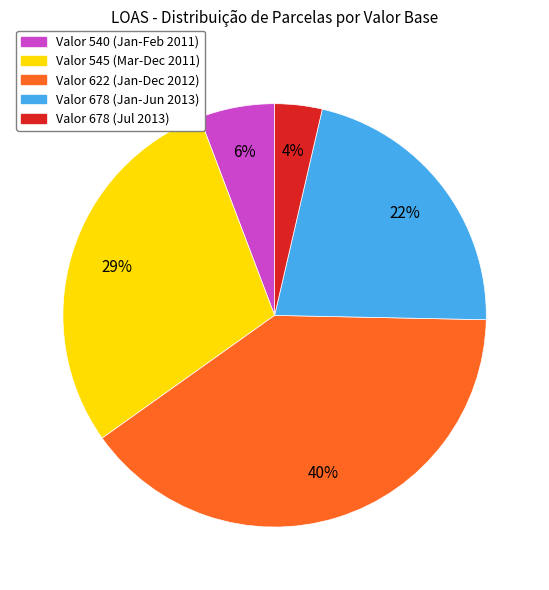

Is there a majority slice in this chart?

No